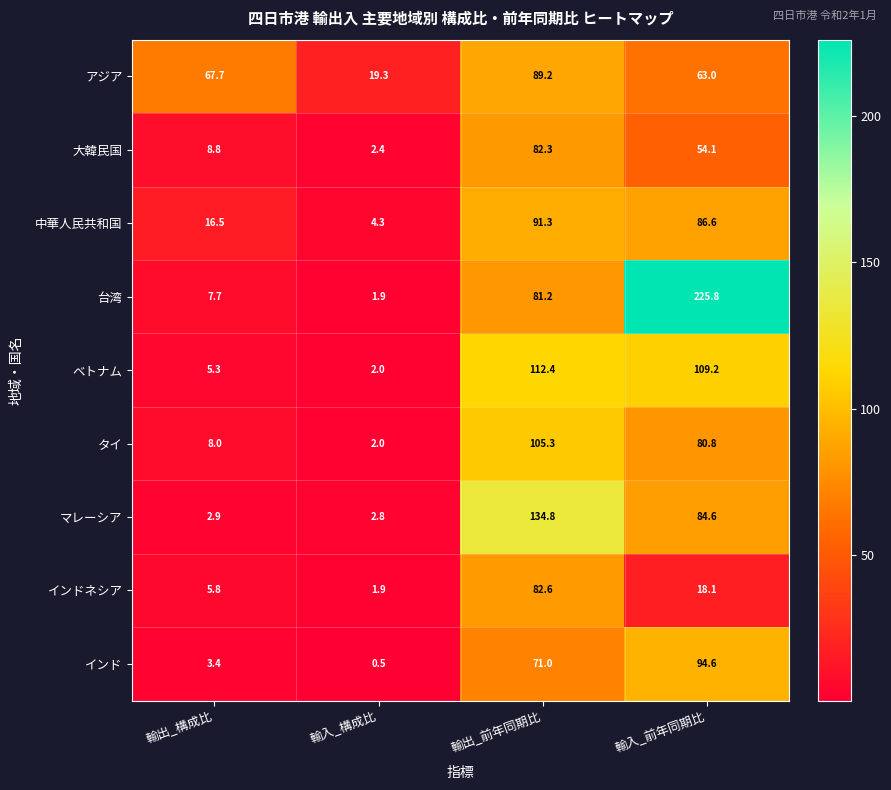

At which label does インド reach its minimum?

輸入_構成比